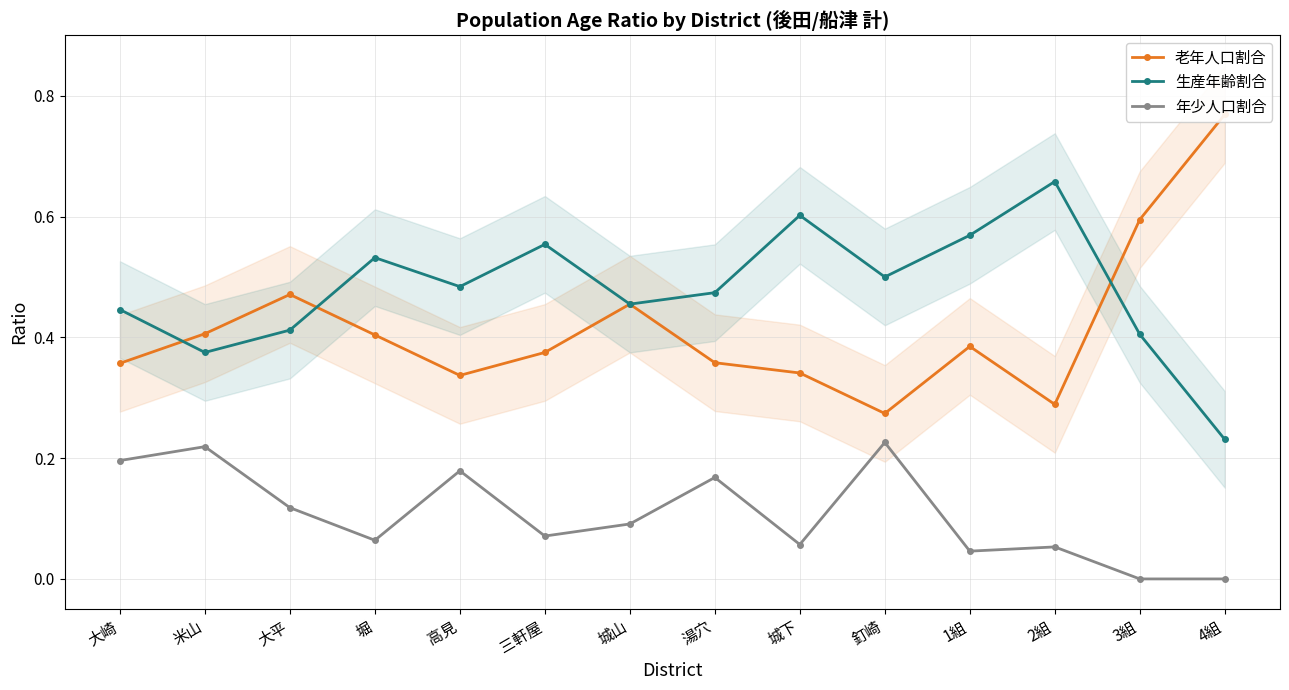

At which category is the sum across all series the highest?

城山